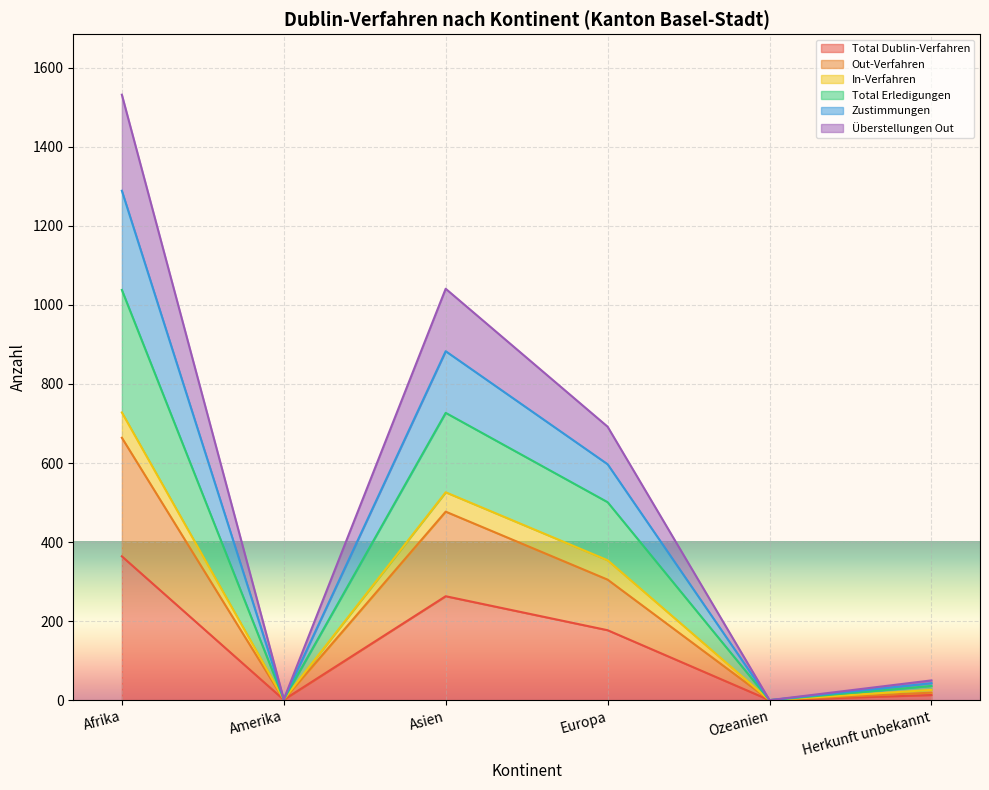

What position from the right is Amerika?

5